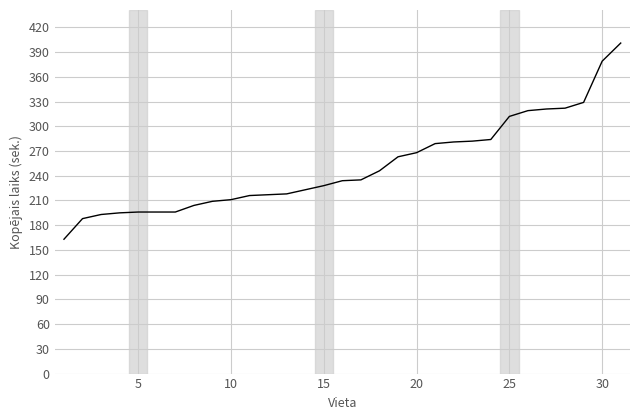

What is the smallest value displayed?

163